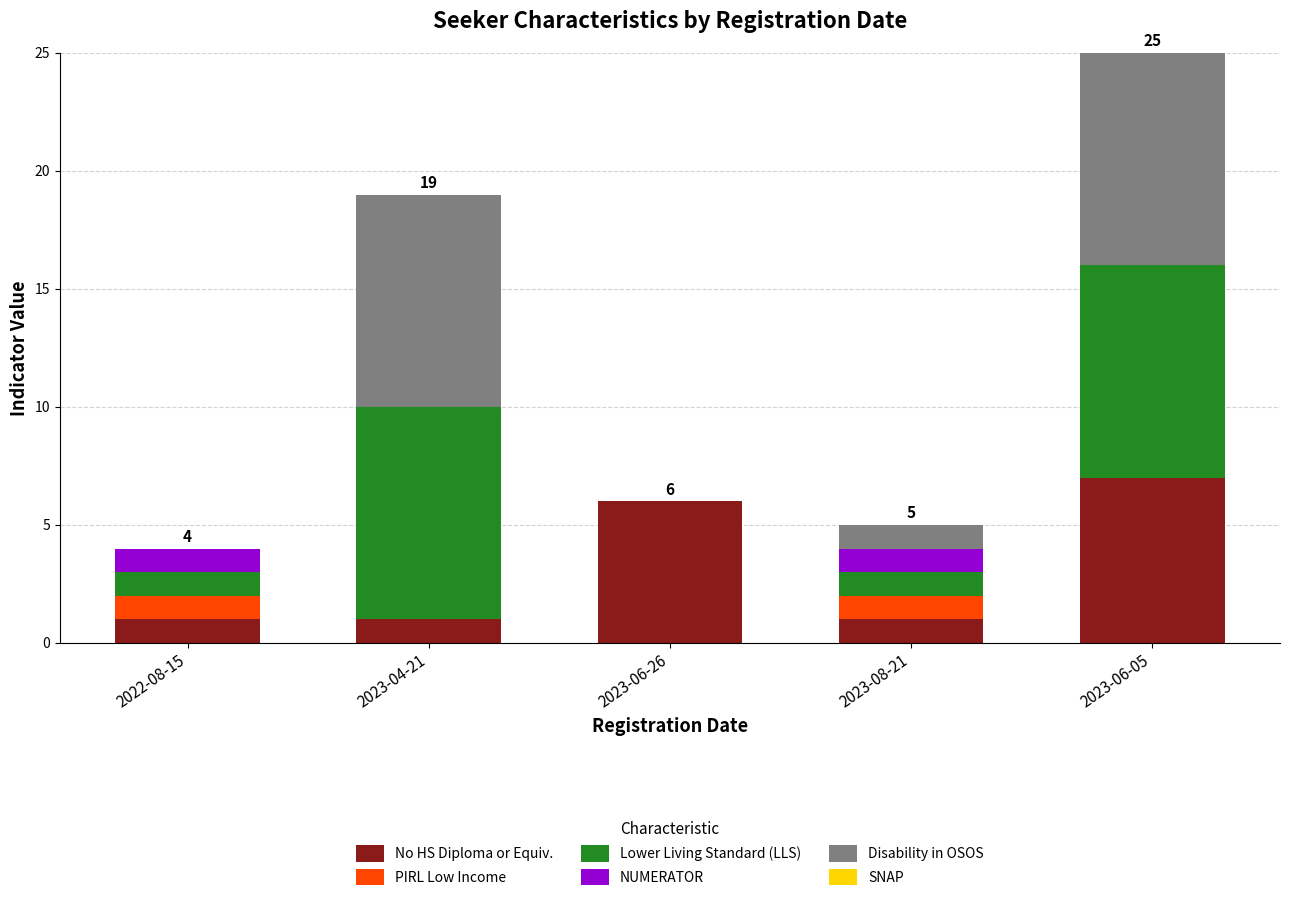

Does the chart contain stacked bars?

Yes